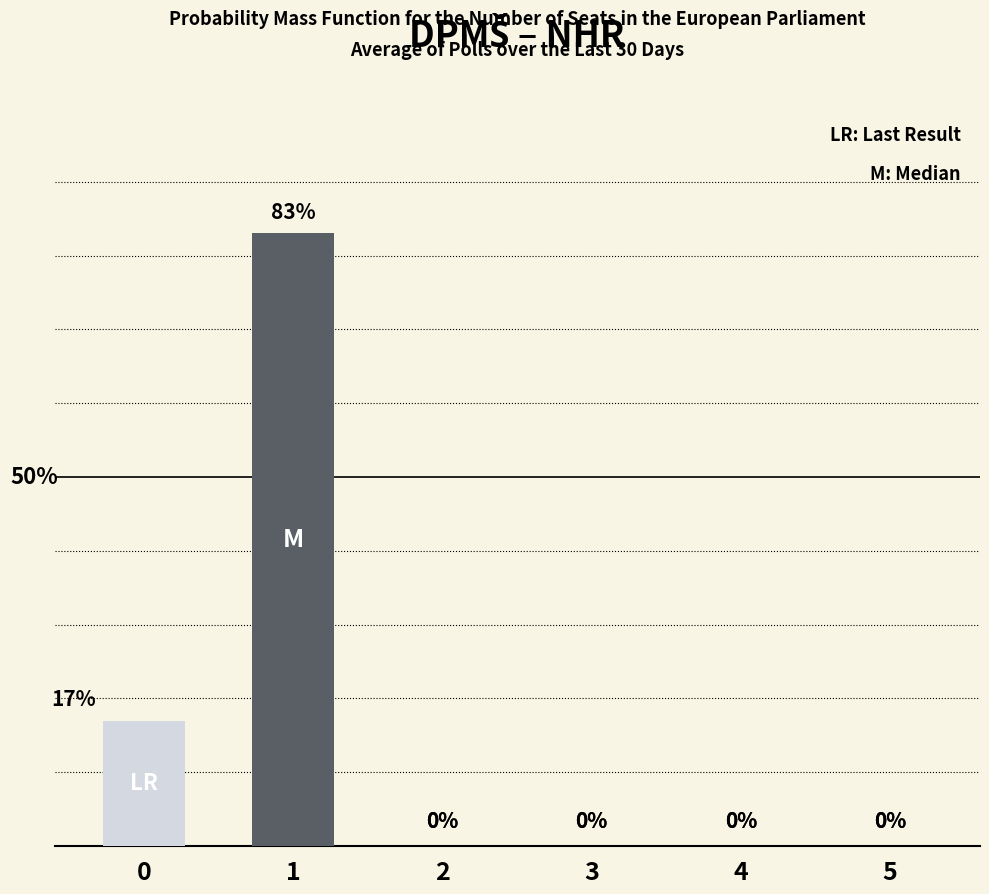

Does the chart contain stacked bars?

No